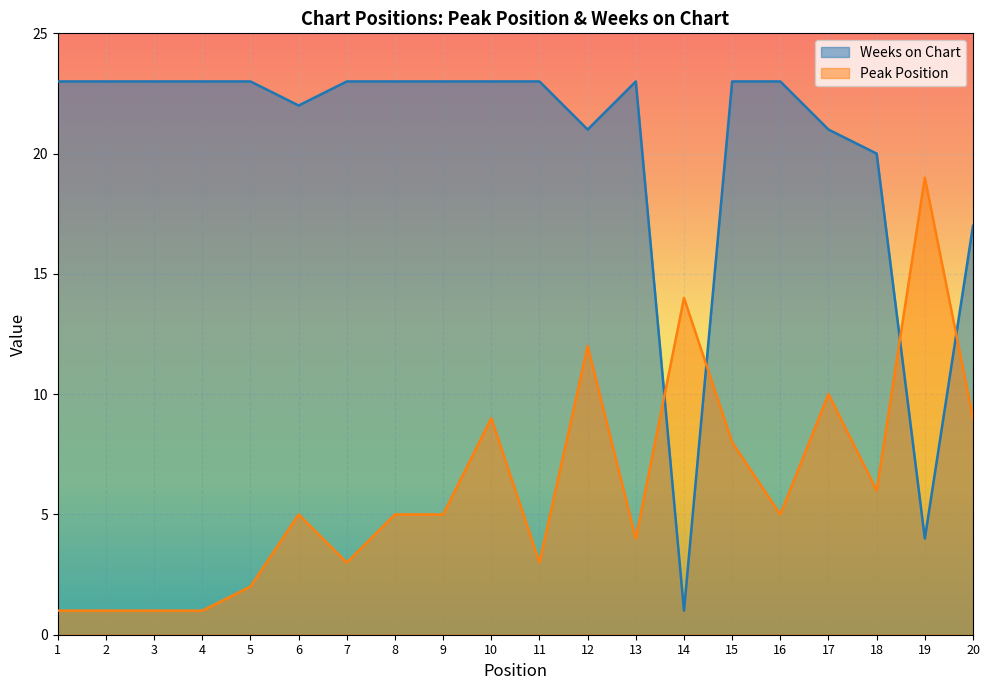

True or false: Peak Position has more than 1 points higher than both neighbors.

True